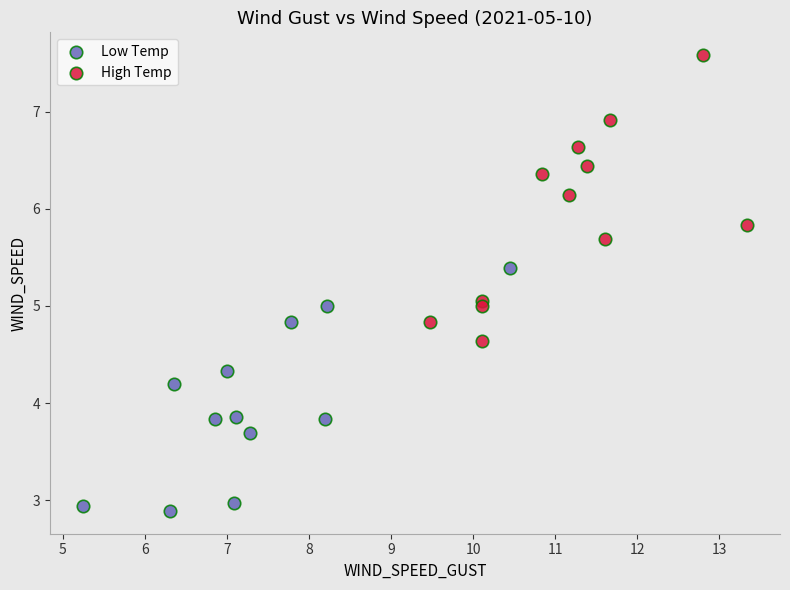

Which series contains the highest Y value?

High Temp